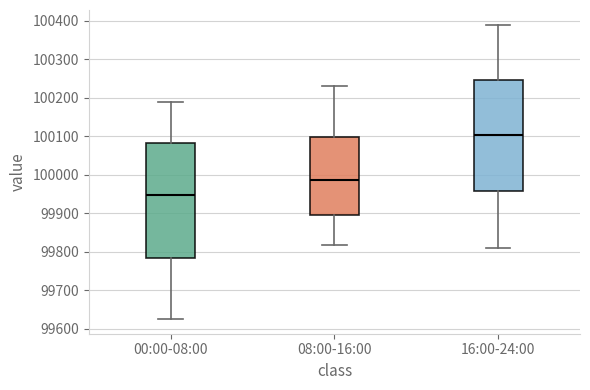

Which box has the lowest median line?

00:00-08:00